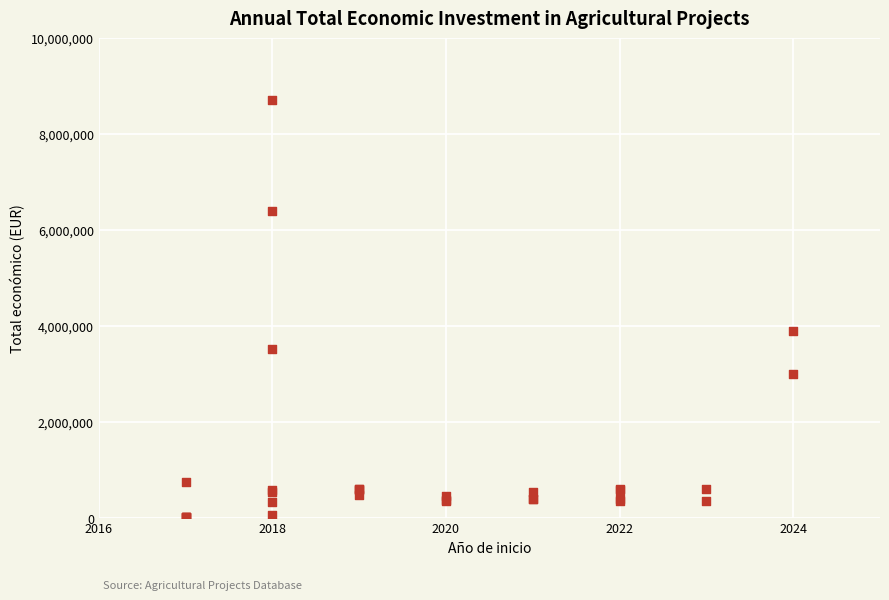

What Y value in the scatter plot is closest to 4355759?

3893996